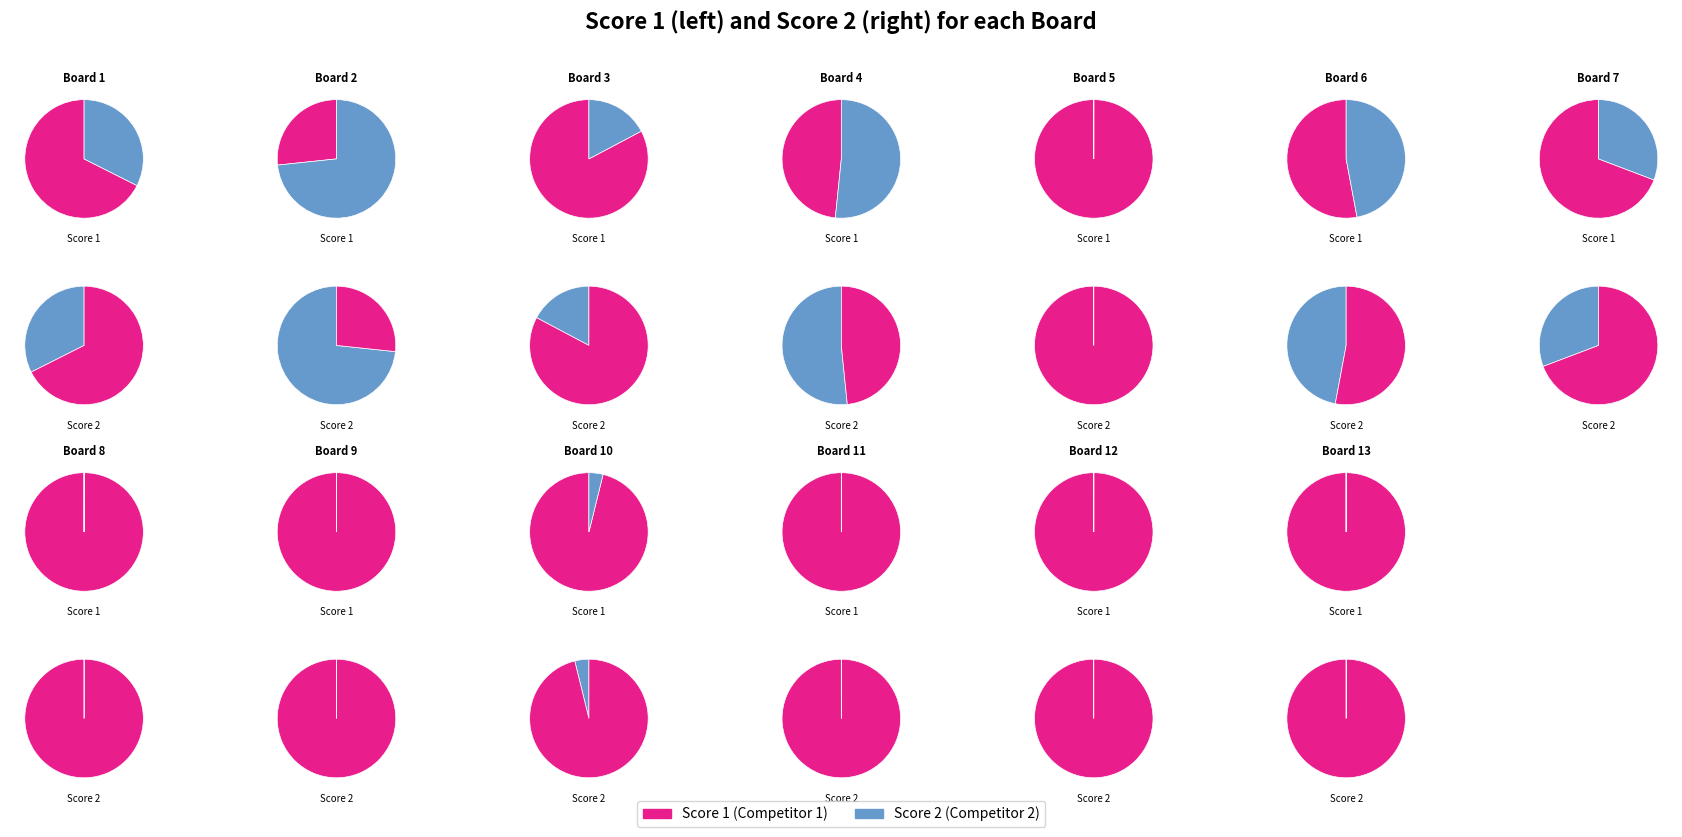

Count the number of slices in the pie.

13